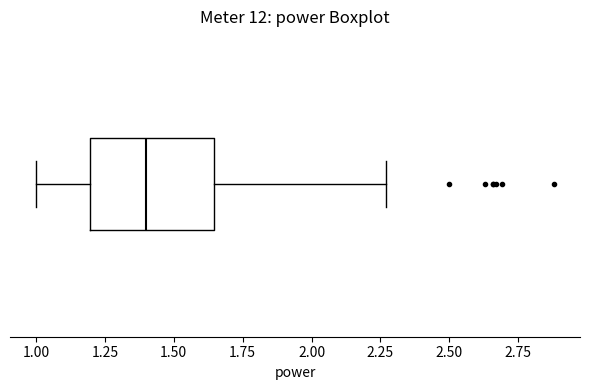

Transcribe this box plot: give where the median line is, the range the box spans, and where the two whiskers end, as read against the x-axis. The values are not printed on the chart, so give them approximately, as read against the axis.

median 1.40, box 1.20 to 1.65, whiskers 1.00 to 2.25